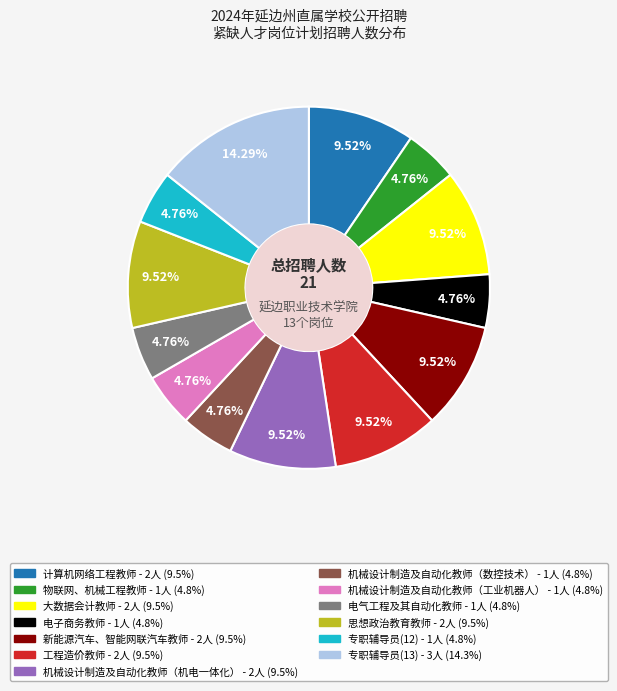

What is the ratio of the value at 新能源汽车、智能网联汽车教师 to the value at 物联网、机械工程教师?

2.0